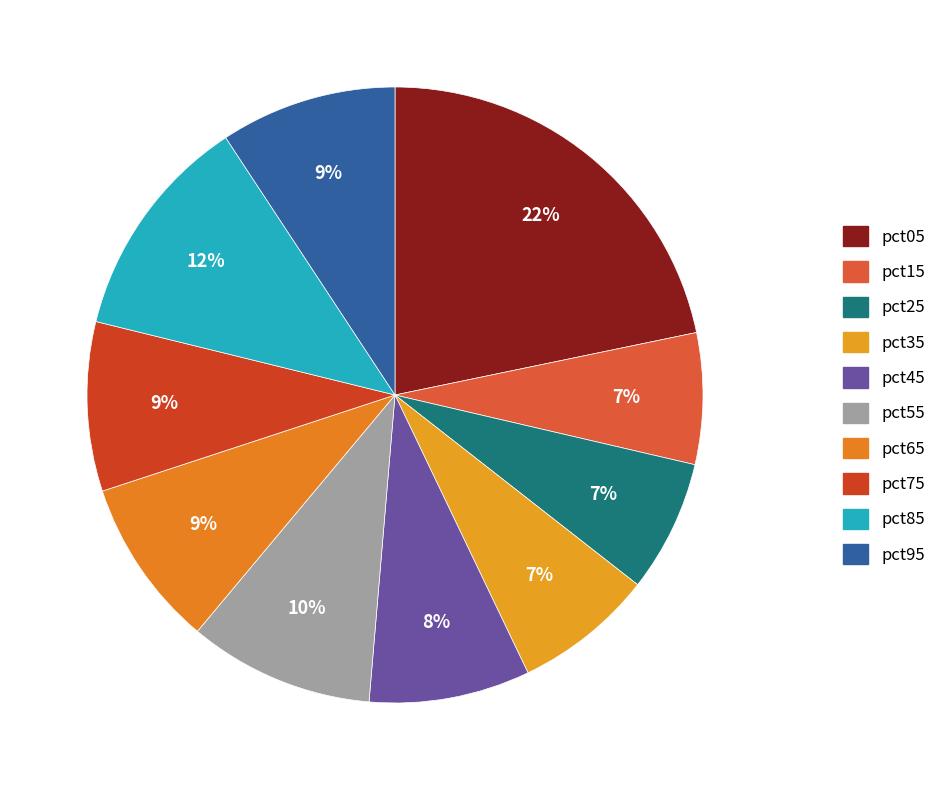

Is there a majority slice in this chart?

No